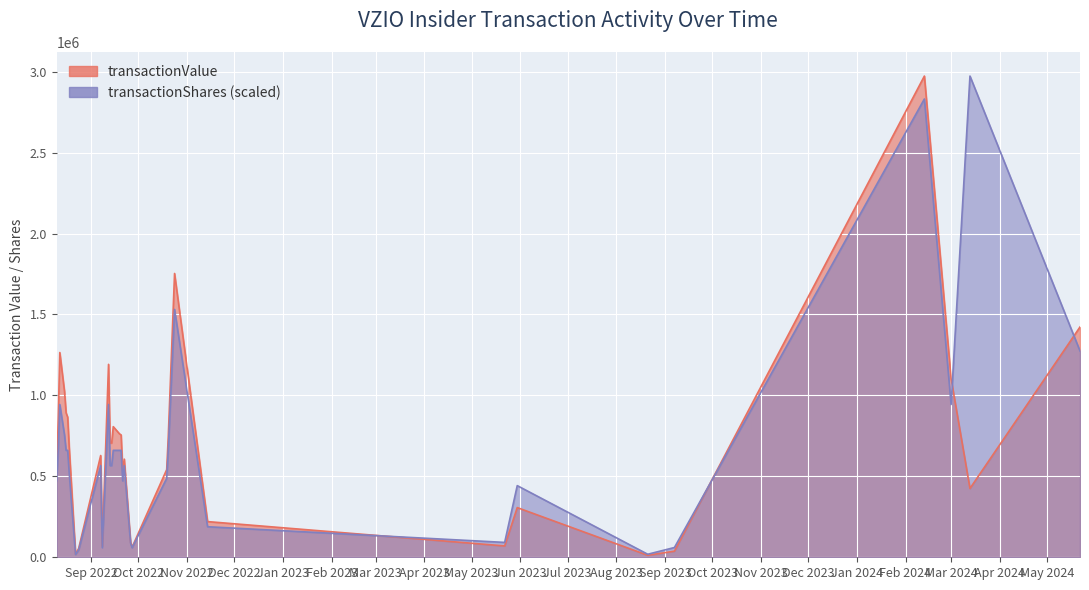

Reading left to right, list all the values displayed in this chart.

transactionValue: 512500.0	855600.0	1265000.0	1024000.0	892500.0	865900.0	674974.0	21097.0	54390.0	628800.0	68881.0	1192000.0	705000.0	706200.0	807100.0	762300.0	756000.0	531000.0	606600.0	94483.0	62559.0	541642.0	744900.0	1753420.0	220465.0	70058.0	306920.0	12355.0	37805.0	2973103.0	1103000.0	425250.0	1422845.0
transactionShares: 471921.1	660689.6	943842.2	755073.8	660689.6	660689.6	518641.3	17177.9	45389.4	566305.3	59131.7	943842.2	566305.3	566305.3	660689.6	660689.6	660689.6	471921.1	566305.3	88909.9	58810.8	487541.7	660689.6	1531251.9	188768.4	91901.9	442671.4	18716.4	60405.9	2831526.7	943842.2	2973103.0	1274621.2